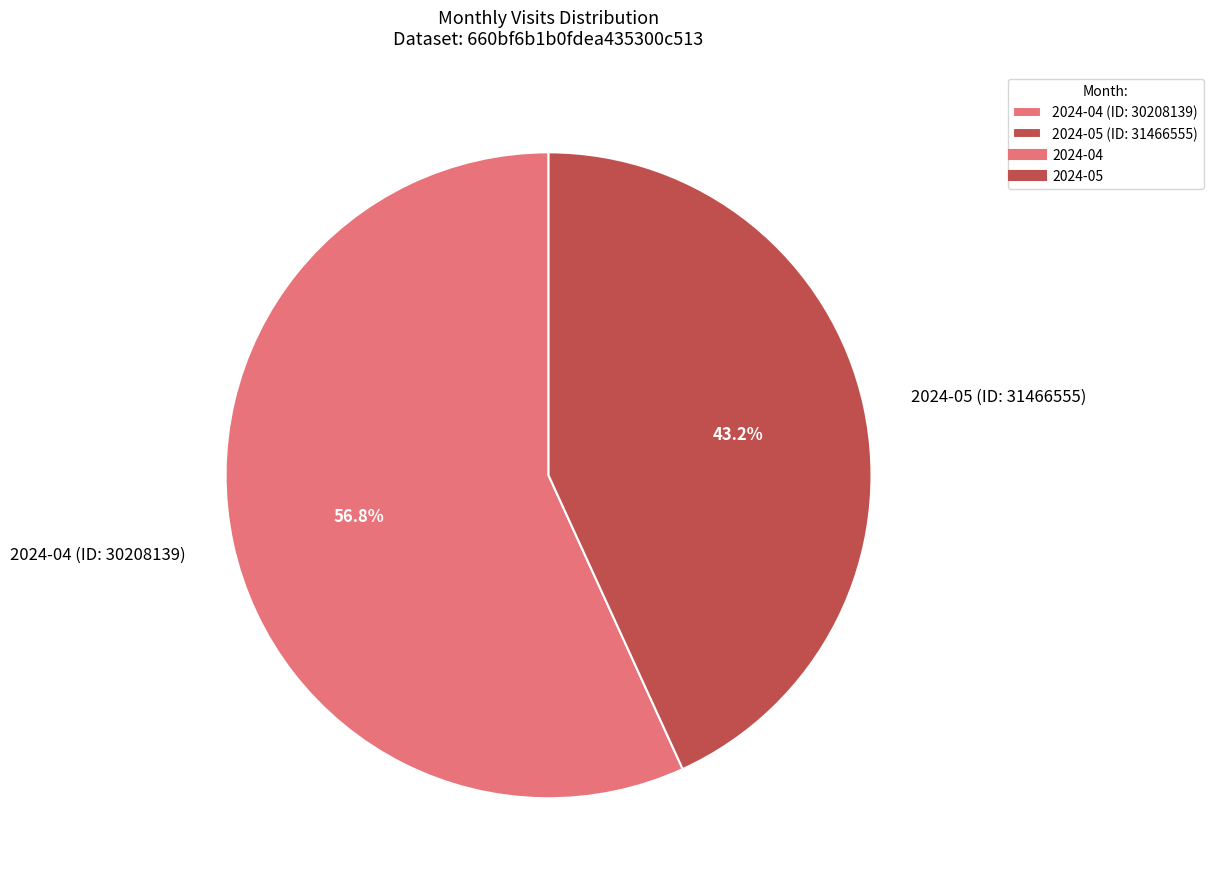

To the nearest percent, what is the difference between the largest and smallest slice percentages?

14%